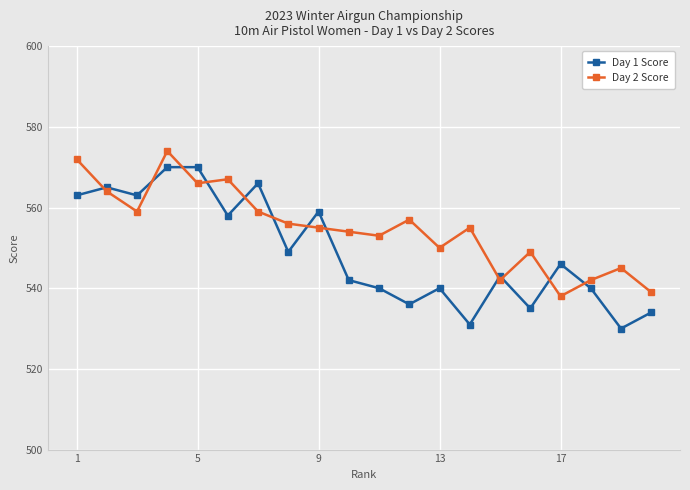

What is the value of the Day 1 Score point at the 20th from the left?

534